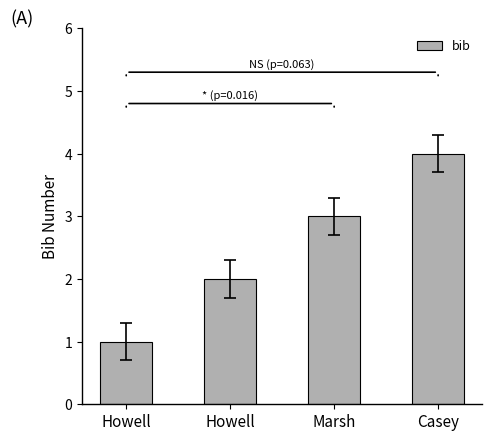

How many categories are shown in the chart?

4